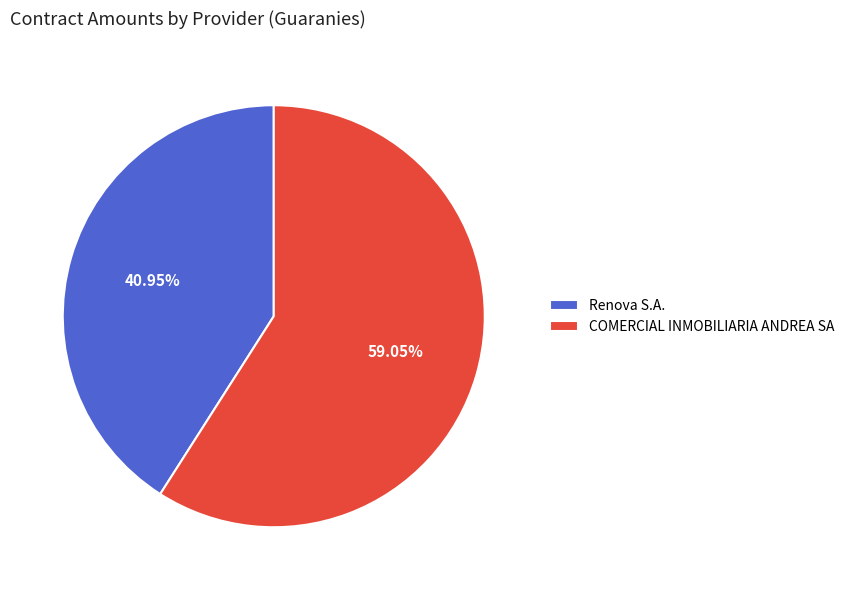

Approximately how many times larger is the value at COMERCIAL INMOBILIARIA ANDREA SA compared to Renova S.A.?

1.4